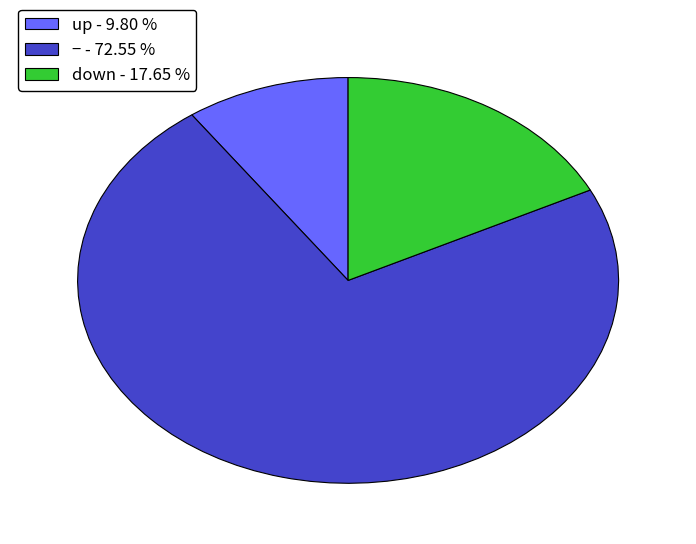

What is the largest slice in the pie chart?

− - 72.55 %